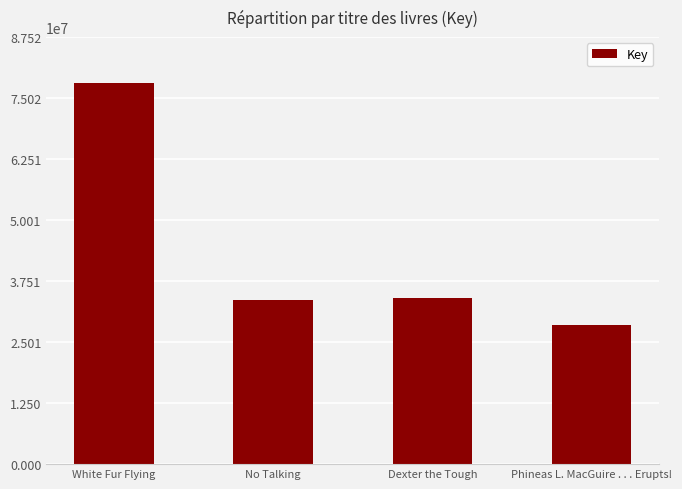

Reading right to left, extract all data points from this chart.

28434649	33987641	33633402	78141489